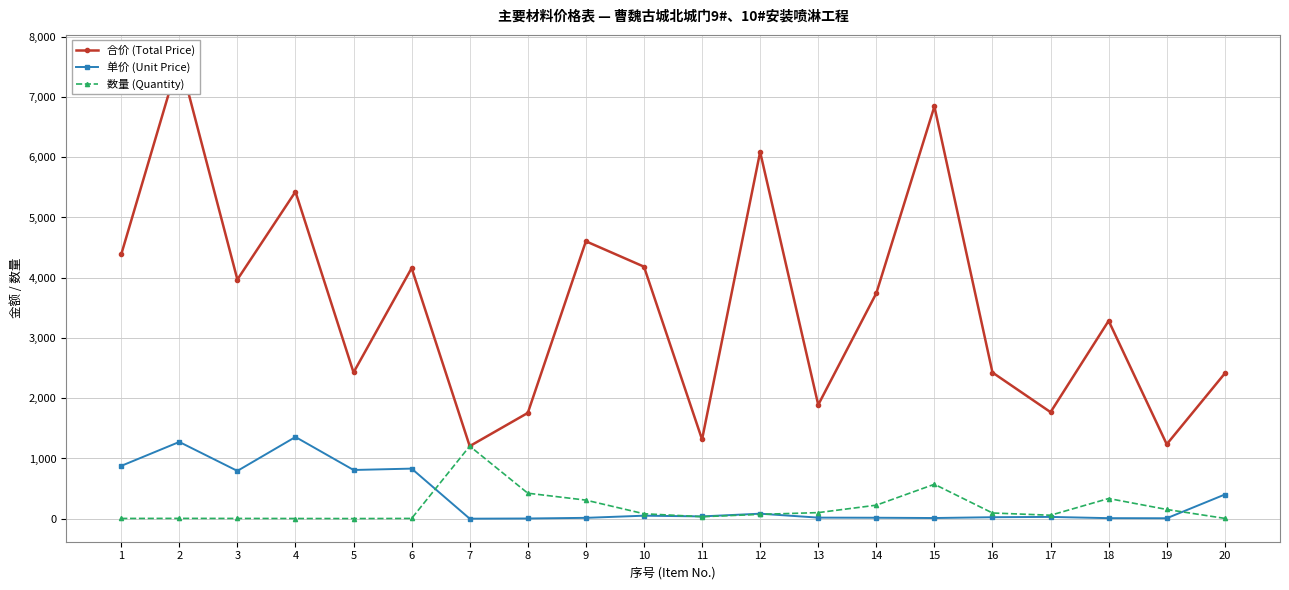

What is the lowest value of the 数量 (Quantity) series?

3.0